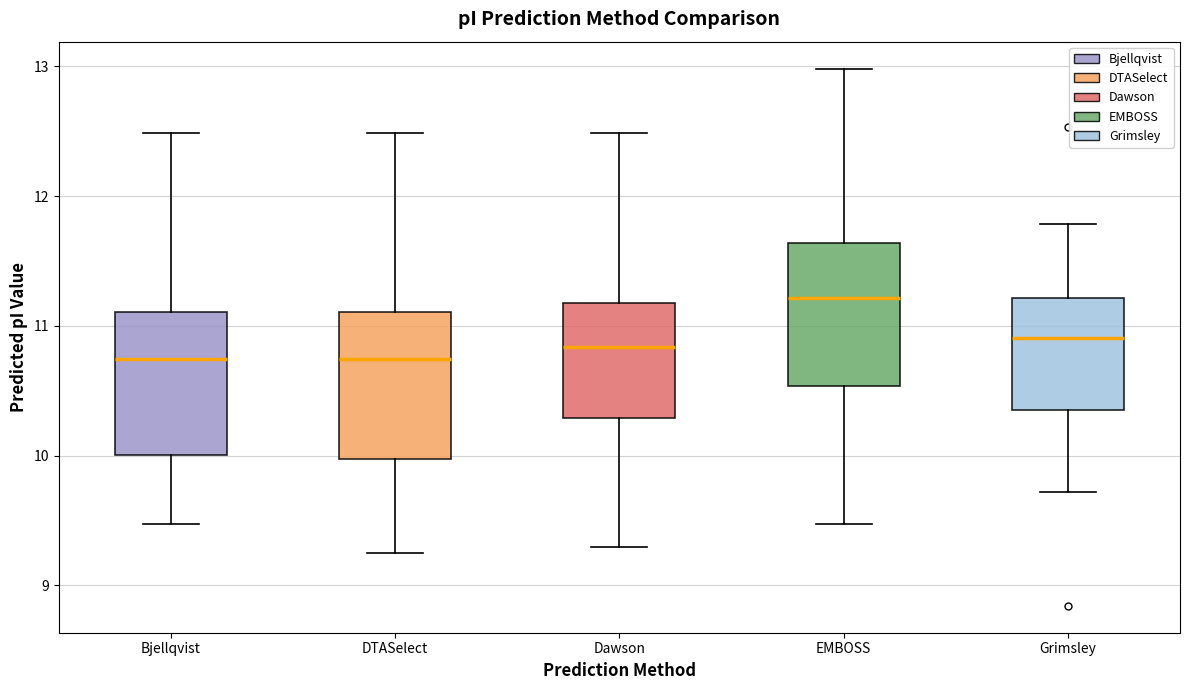

Which box has the highest median line?

EMBOSS